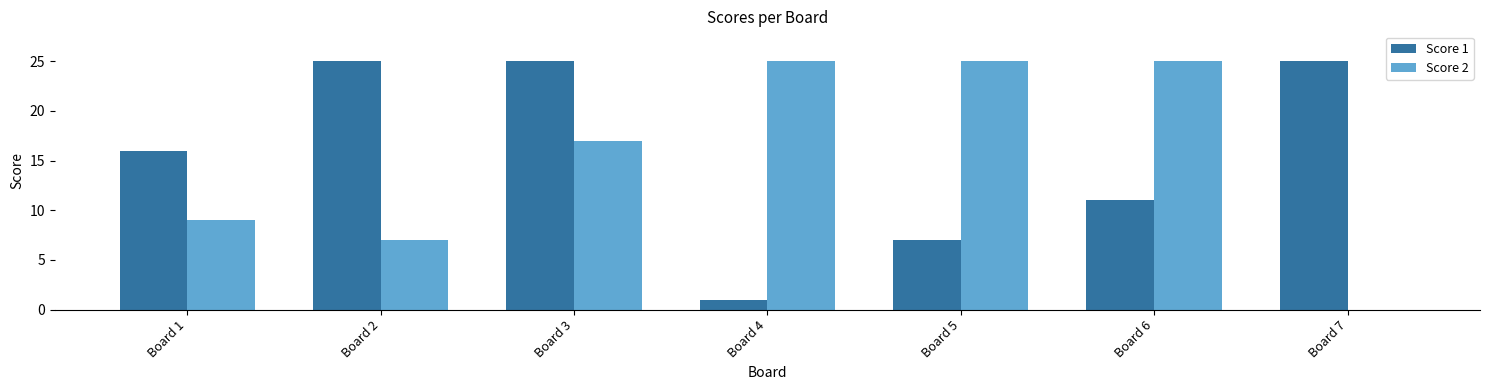

The Score 2 series shows 13 at Board 1. True or false?

False